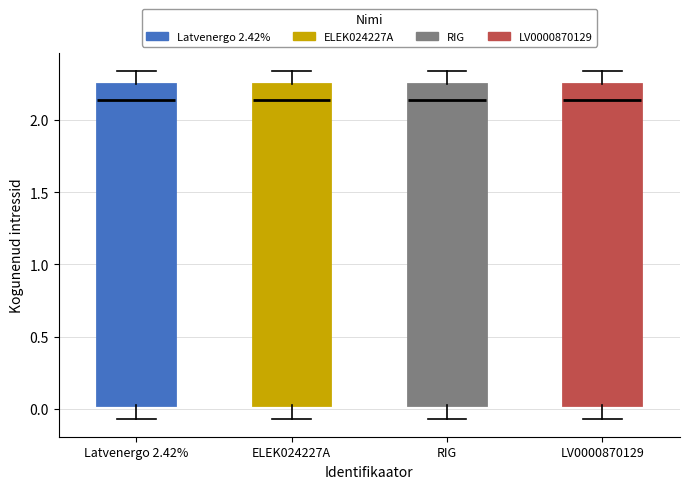

Reading left to right, transcribe this box plot: for each box, give where its median line is, the range the box spans, and where its two whiskers end, as read against the y-axis. The values are not printed on the chart, so give them approximately, as read against the axis.

Latvenergo 2.42%: median 2.15, box 0.00 to 2.25, whiskers -0.05 to 2.35
ELEK024227A: median 2.15, box 0.00 to 2.25, whiskers -0.05 to 2.35
RIG: median 2.15, box 0.00 to 2.25, whiskers -0.05 to 2.35
LV0000870129: median 2.15, box 0.00 to 2.25, whiskers -0.05 to 2.35